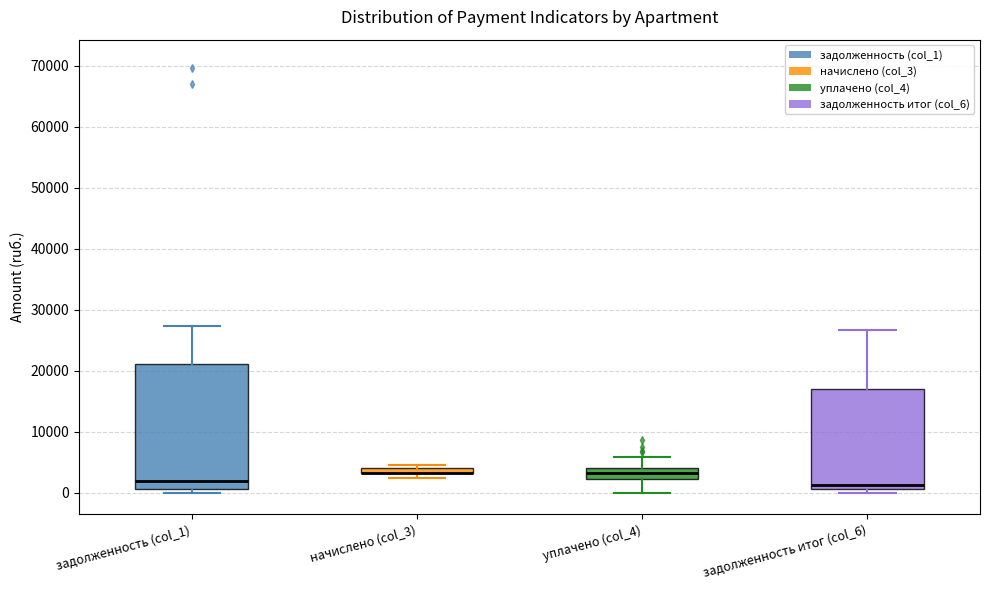

Comparing the boxes themselves (not the whiskers), which one is the tallest?

задолженность (col_1)